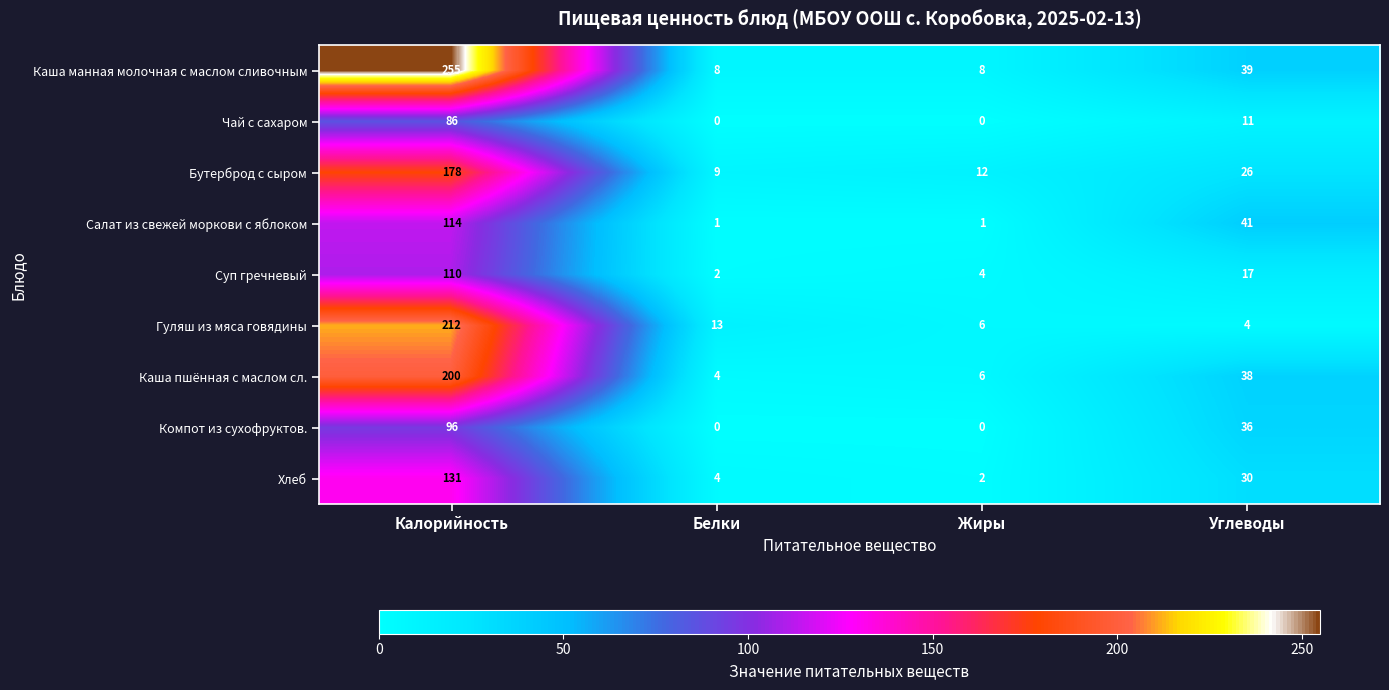

What is the greatest value displayed?

255